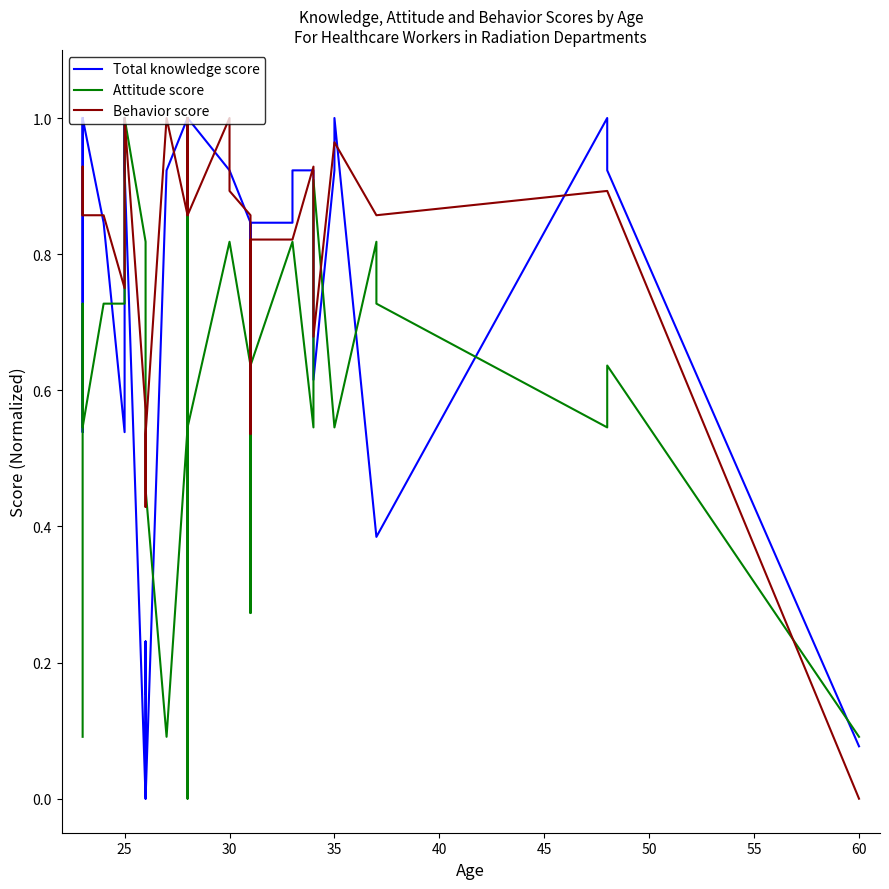

How many values in the Total knowledge score series exceed 0?

38